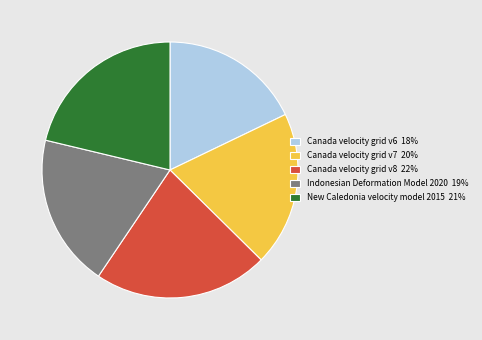

Is it true that Indonesian Deformation Model 2020 is 28% of the pie?

False